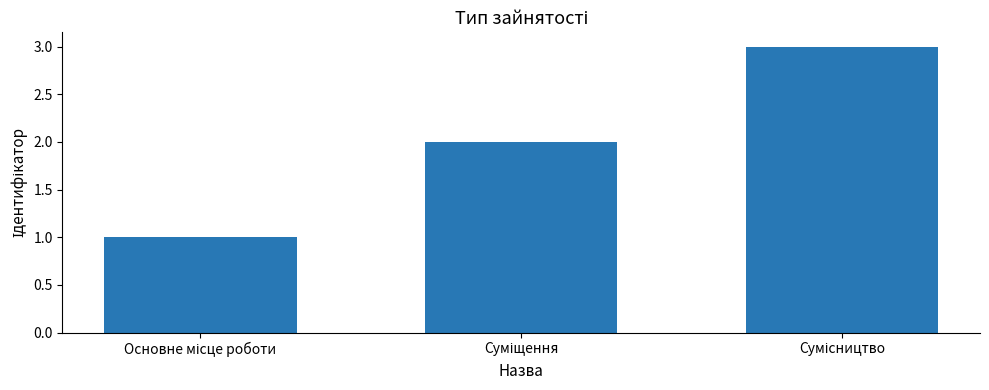

What is the sum of all values?

6